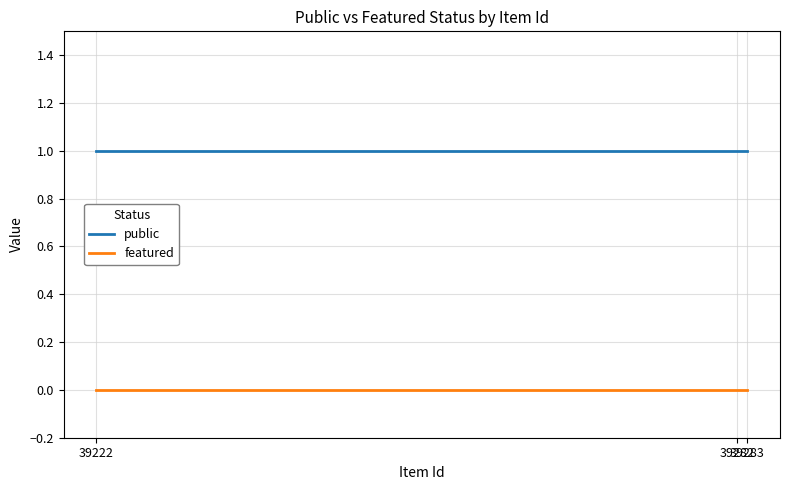

Reading left to right, list all the values displayed in this chart.

public: 1	1	1
featured: 0	0	0